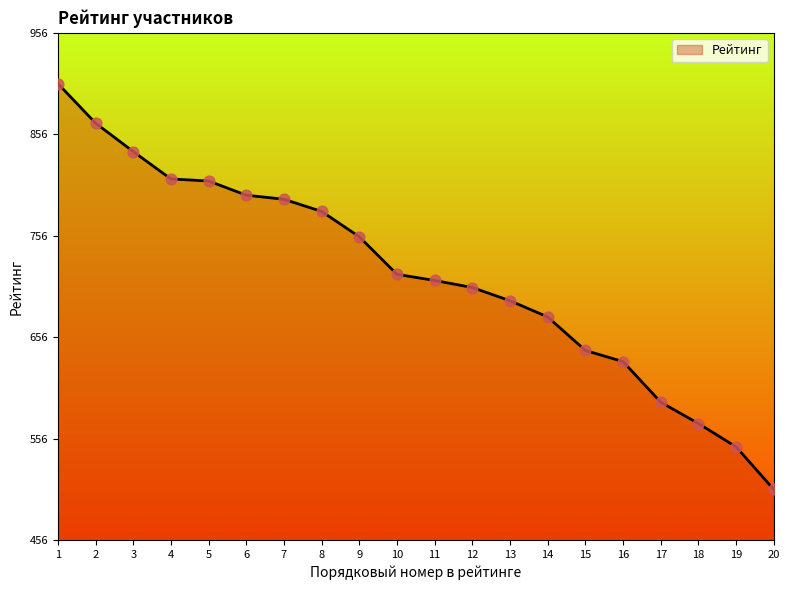

What is the difference between the values at 12 and 1?

201